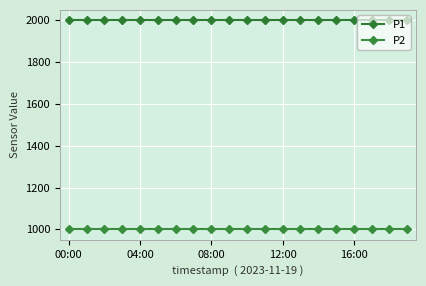

Reading left to right, list all the values displayed in this chart.

P1: 1999.9	1999.9	1999.9	1999.9	1999.9	1999.9	1999.9	1999.9	1999.9	1999.9	1999.9	1999.9	1999.9	1999.9	1999.9	1999.9	1999.9	1999.9	1999.9	1999.9
P2: 999.9	999.9	999.9	999.9	999.9	999.9	999.9	999.9	999.9	999.9	999.9	999.9	999.9	999.9	999.9	999.9	999.9	999.9	999.9	999.9